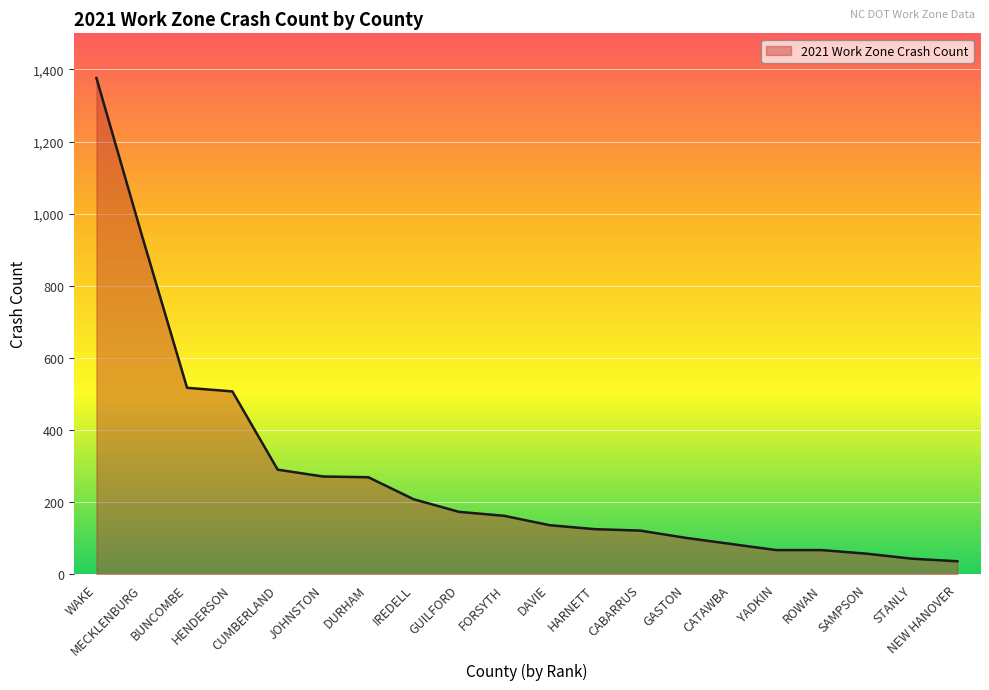

Where is the data nearest to the value 706?

BUNCOMBE